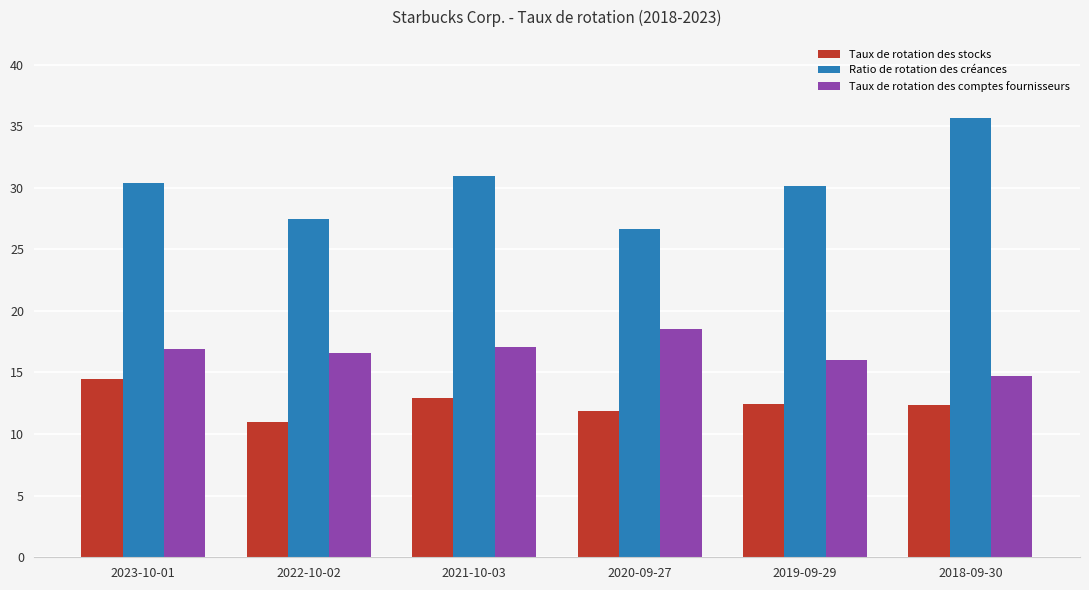

What is the label of the 3rd bar from the left?

2021-10-03